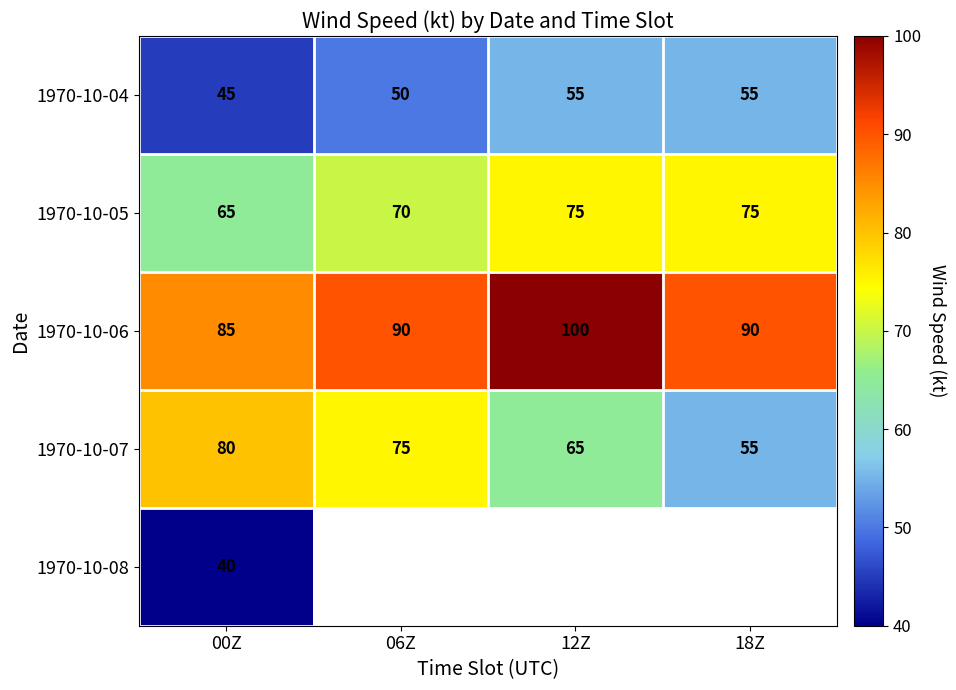

At 00Z, list the series in order from smallest to largest.

1970-10-08, 1970-10-04, 1970-10-05, 1970-10-07, 1970-10-06